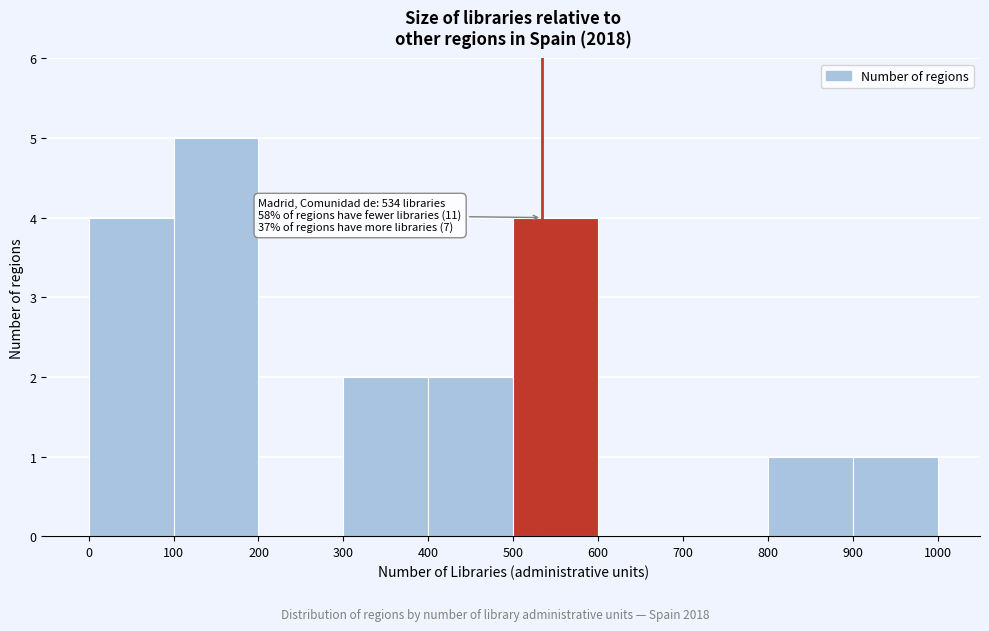

Over which range of the x-axis is the bar tallest?

100 to 200